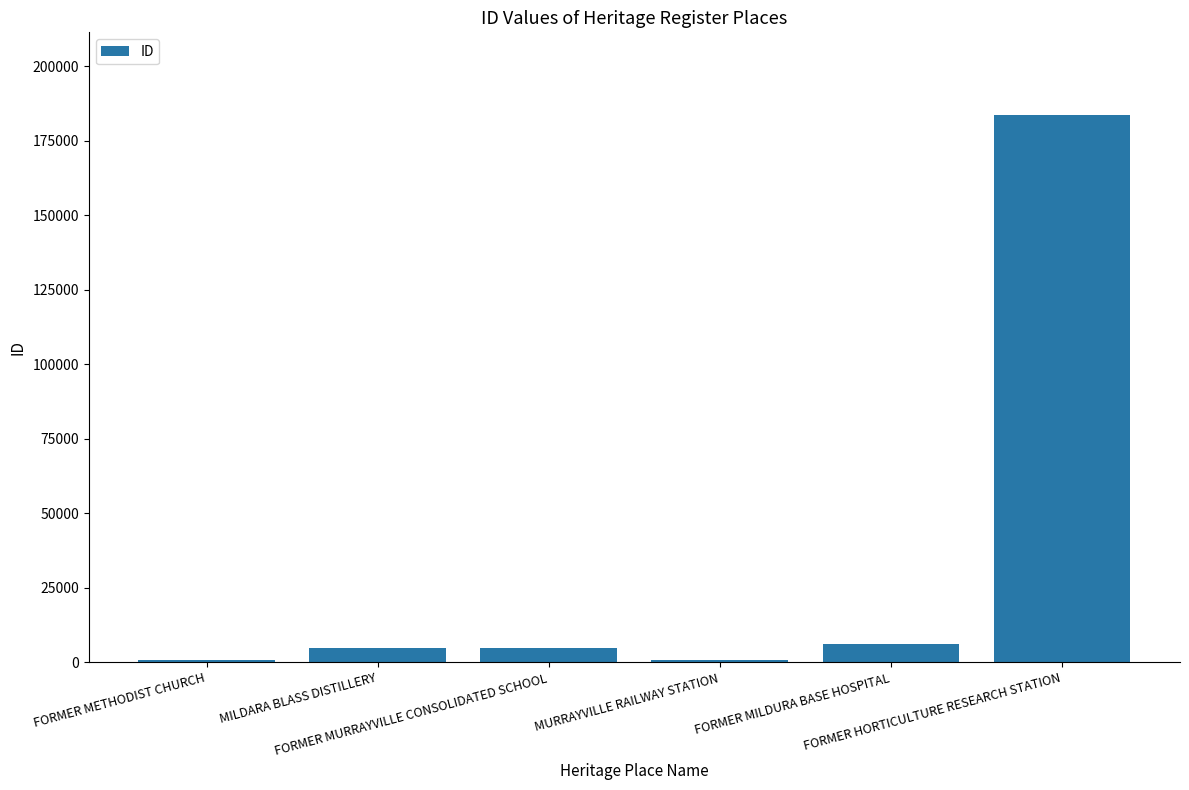

True or false: the data shows 4791 at MILDARA BLASS DISTILLERY.

True